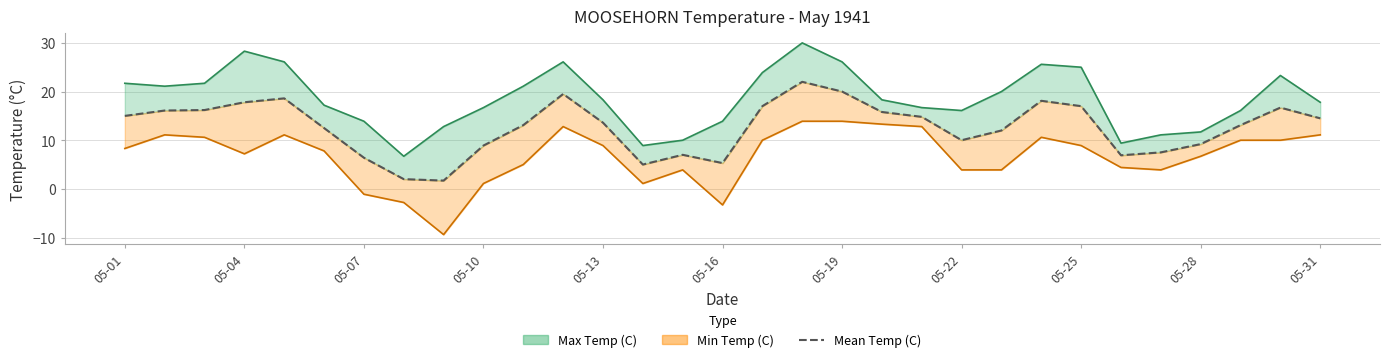

Does the chart have visible grid lines?

Yes